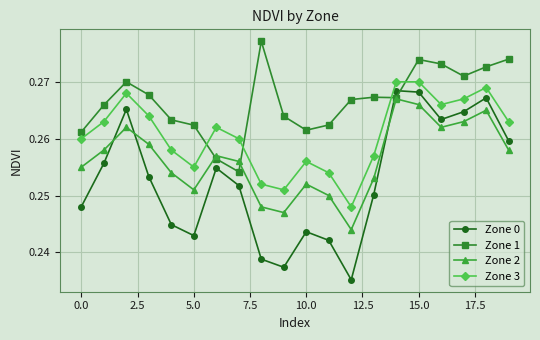

Rank the series by their average value, from highest to lowest.

Zone 1, Zone 3, Zone 2, Zone 0